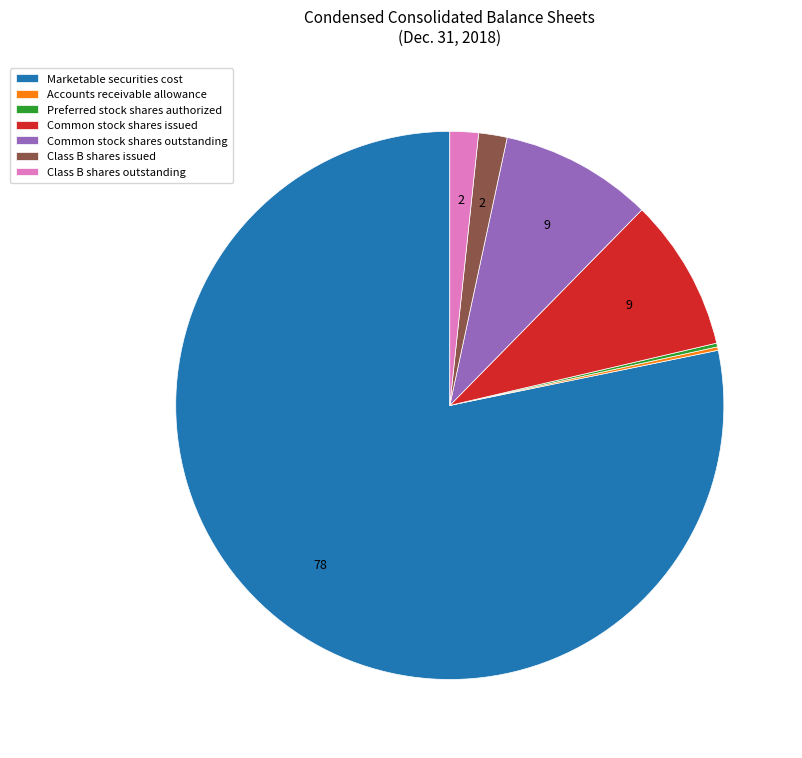

Does Common stock shares outstanding represent more than half of the total?

No